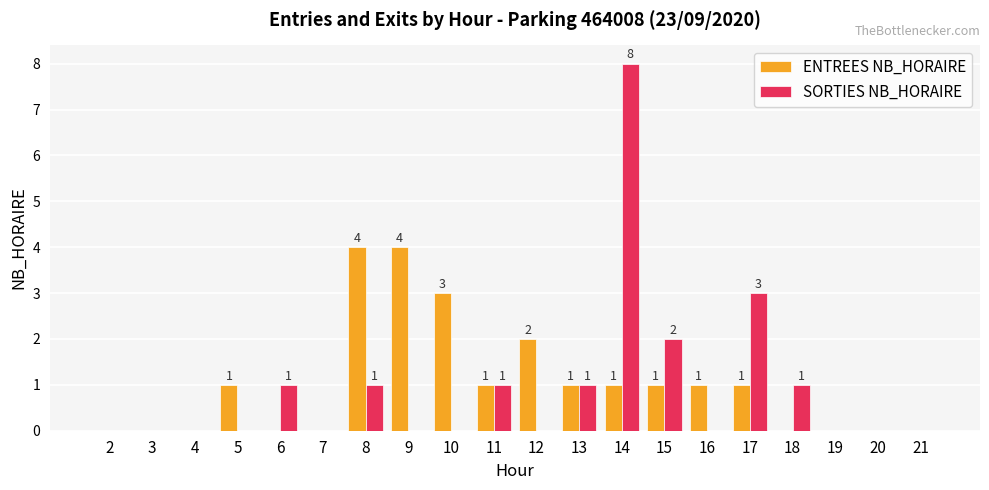

Which category has the highest value across all series?

14